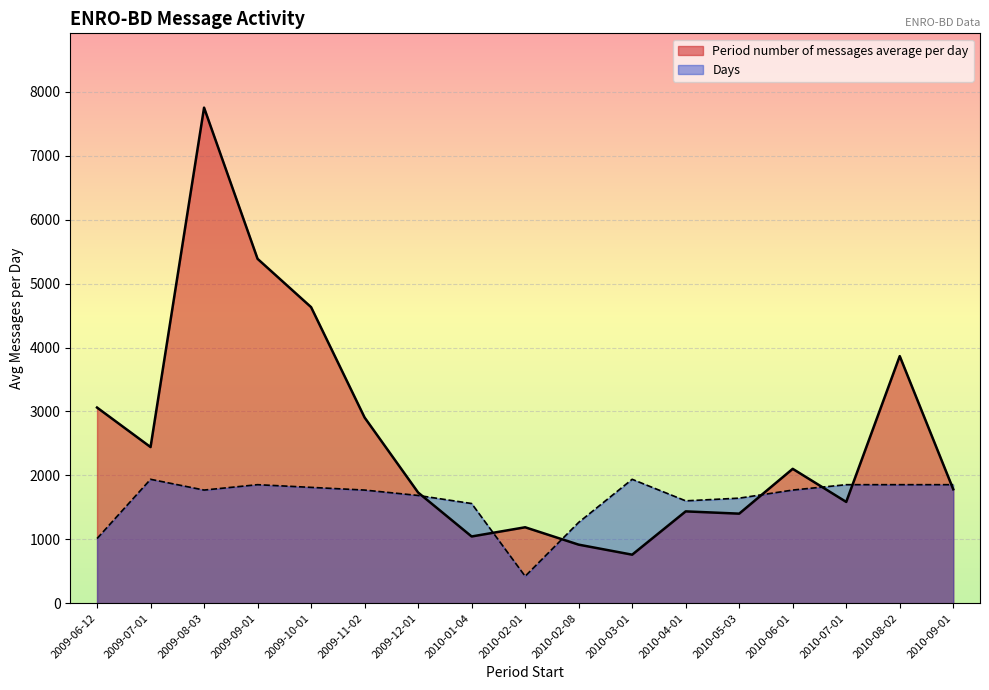

What is the label of the 7th point from the left?

2009-12-01